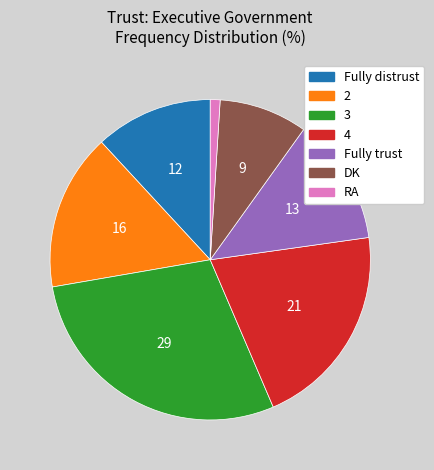

What is the largest slice in the pie chart?

3